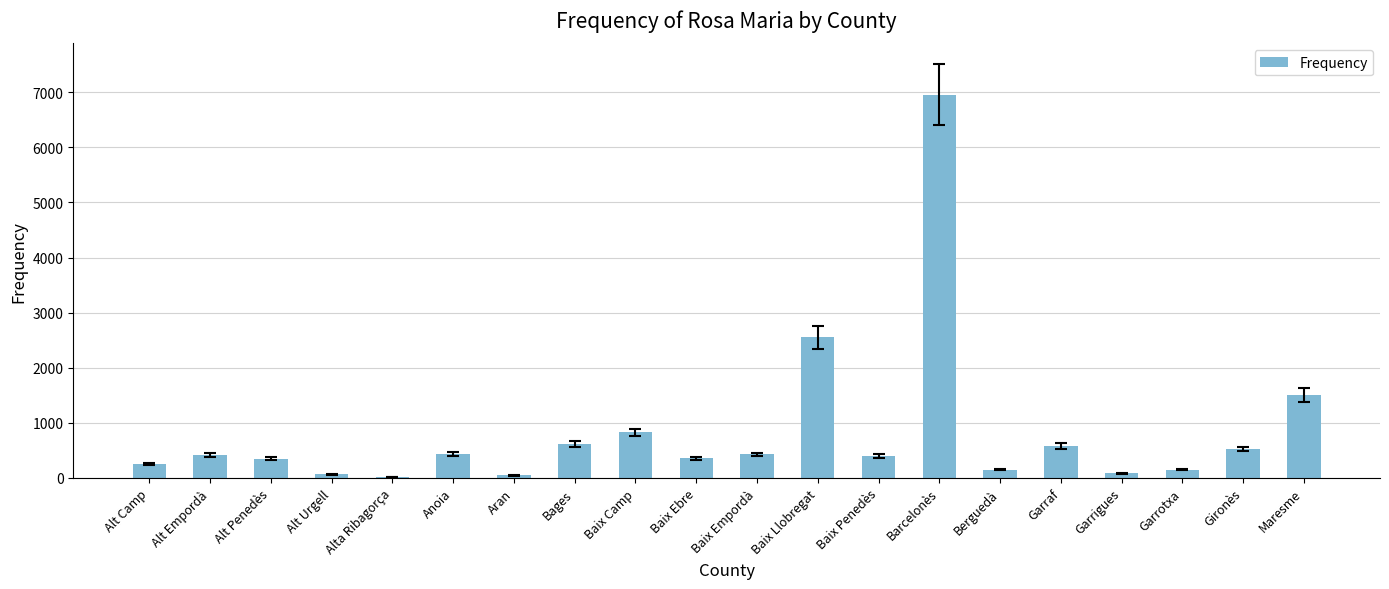

Where is the data nearest to the value 3485?

Baix Llobregat